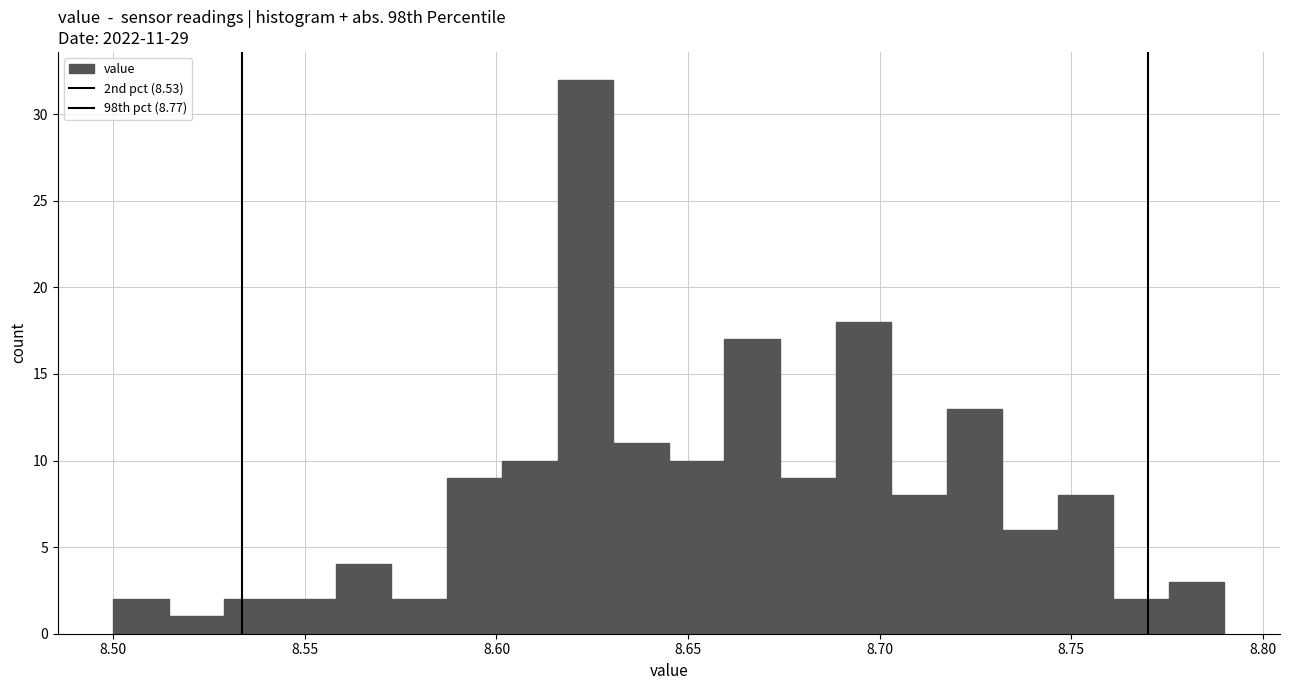

Read against the x-axis, roughly where is the centre of the tallest bar?

8.625